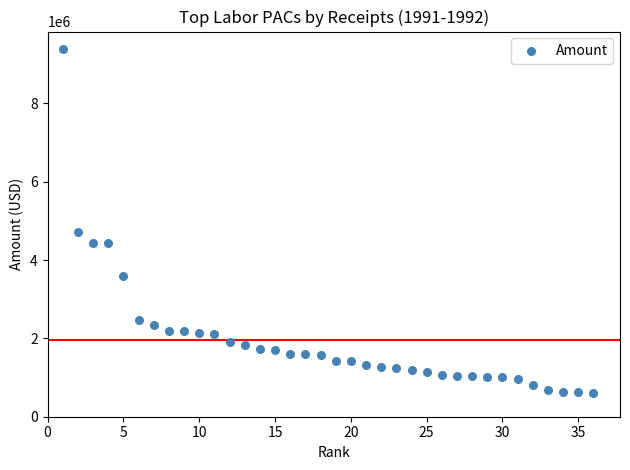

What Y value in the scatter plot is closest to 4998262?

4726826